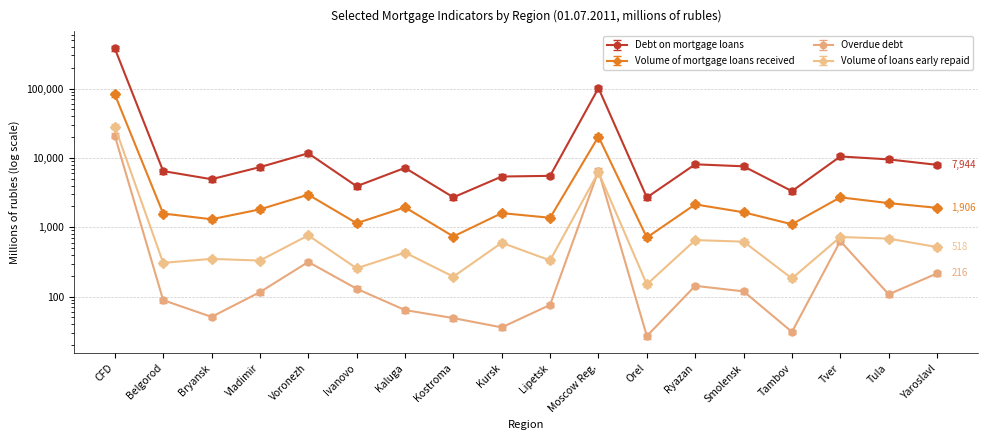

What is the total value across all series at Tula?

12491.1